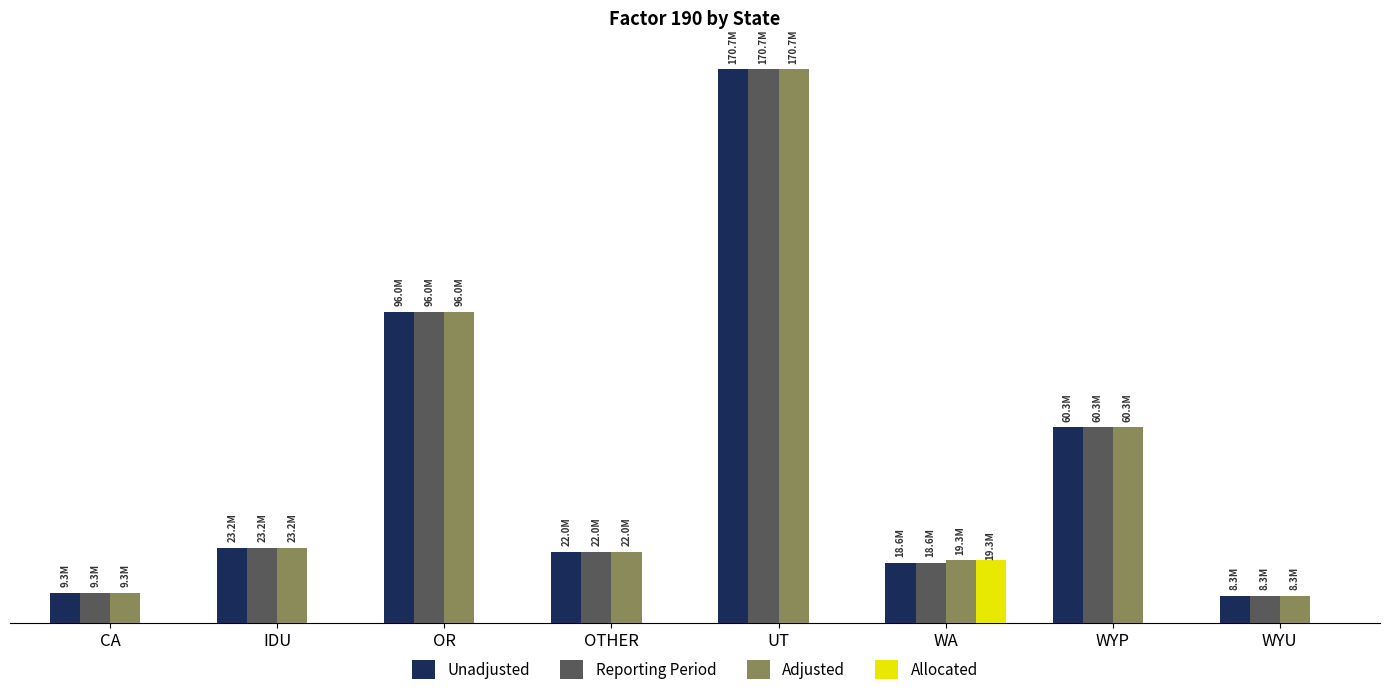

Does the chart contain stacked bars?

No